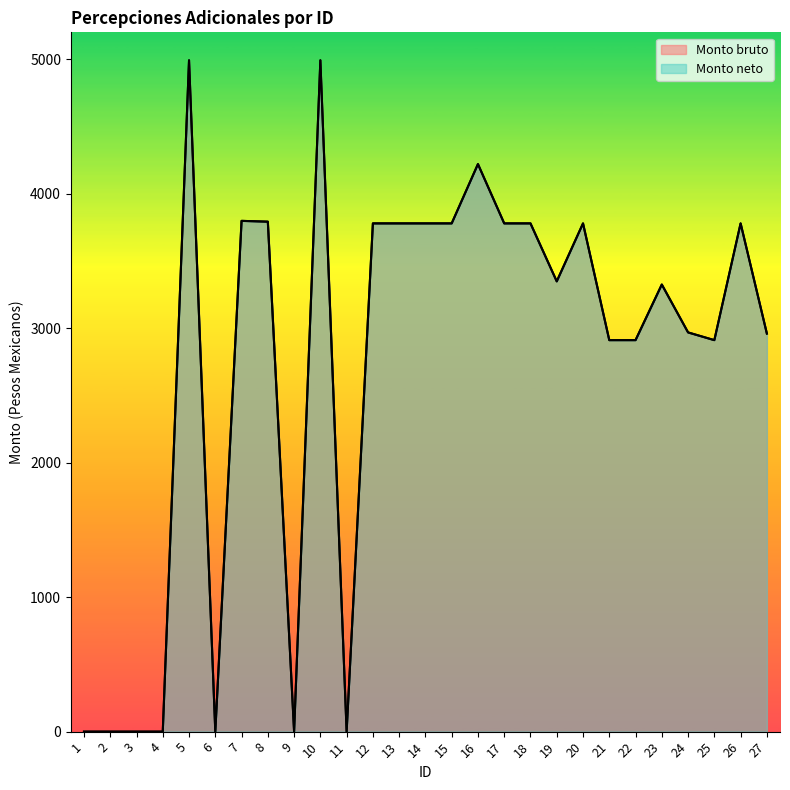

What is the sum of all Monto neto values?

73364.0